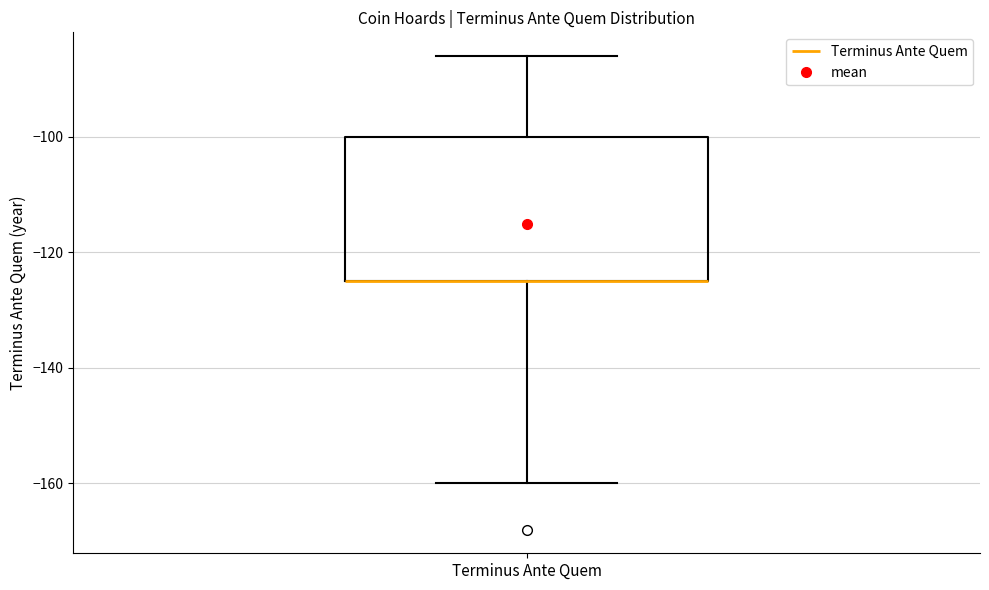

Transcribe this box plot: give where the median line is, the range the box spans, and where the two whiskers end, as read against the y-axis. The values are not printed on the chart, so give them approximately, as read against the axis.

median -124 (drawn on the box's lower edge), box -124 to -100, whiskers -160 to -86